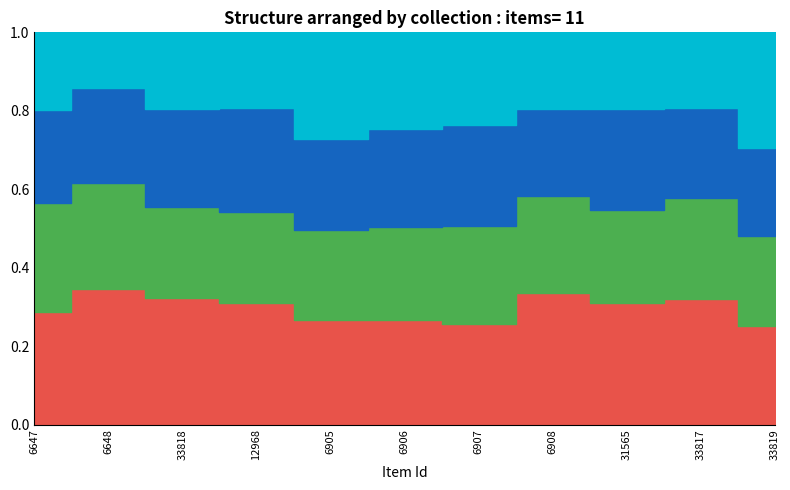

True or false: featured and public cross at least once.

False